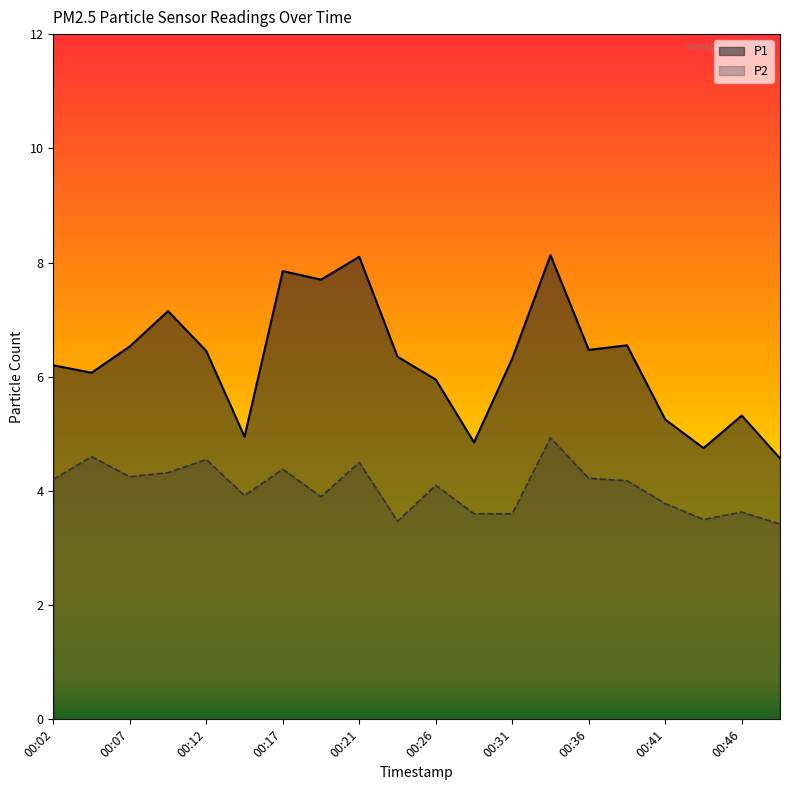

Which series has the widest spread of values?

P1